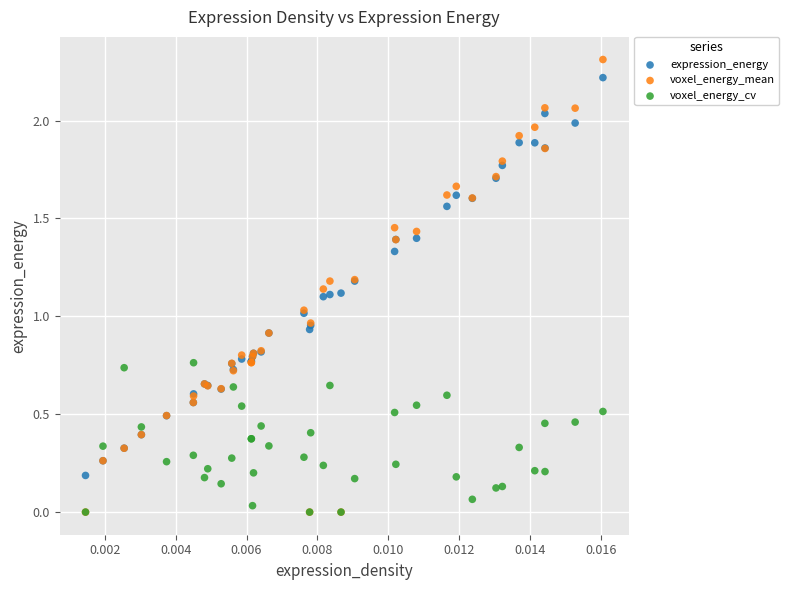

Which series reaches the maximum Y coordinate?

voxel_energy_mean